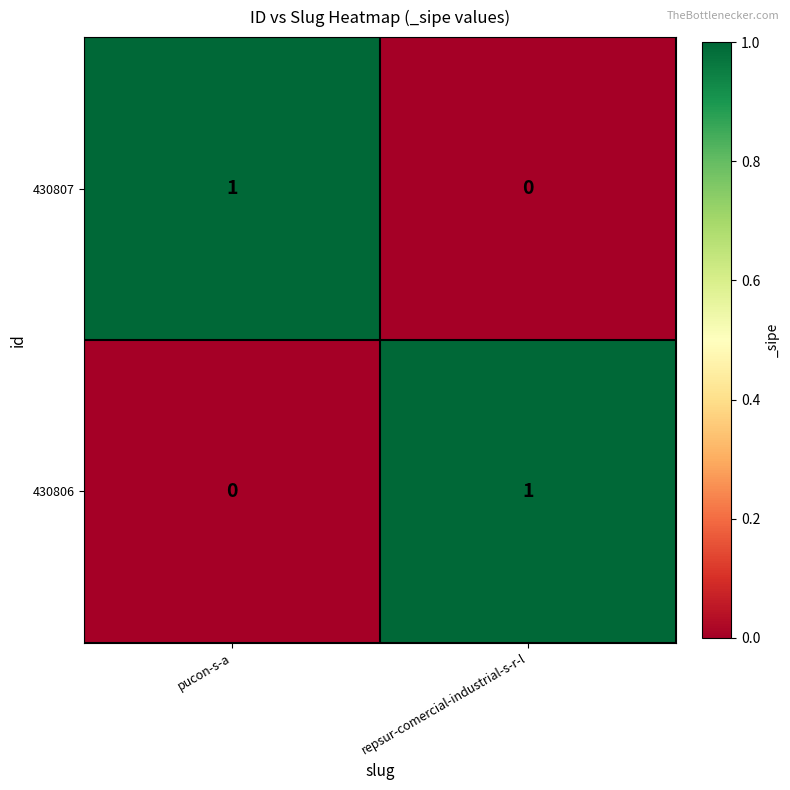

Rank the series at repsur-comercial-industrial-s-r-l from lowest to highest value.

430807, 430806